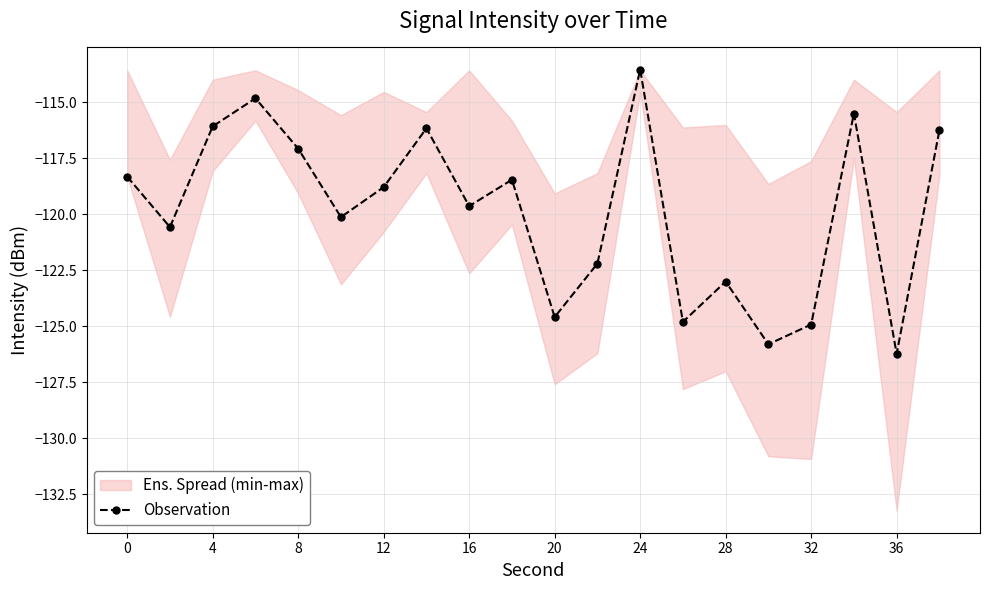

Which category has the highest value in the Observation series?

24